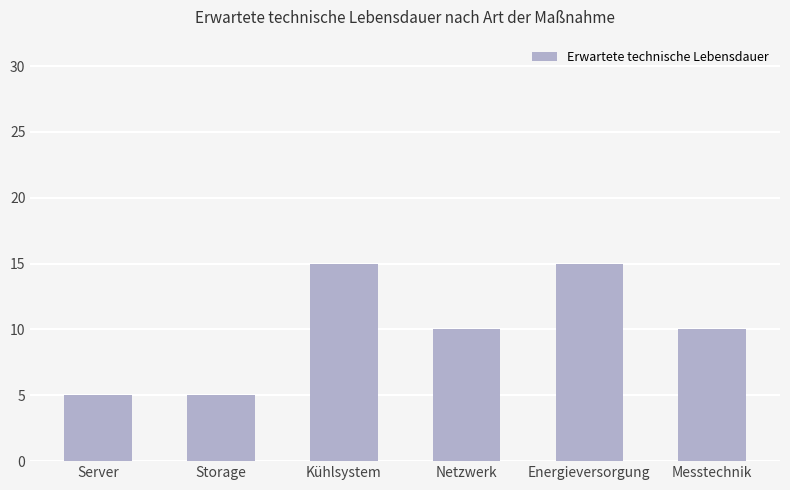

What is the ratio of the value at Server to the value at Storage?

1.0